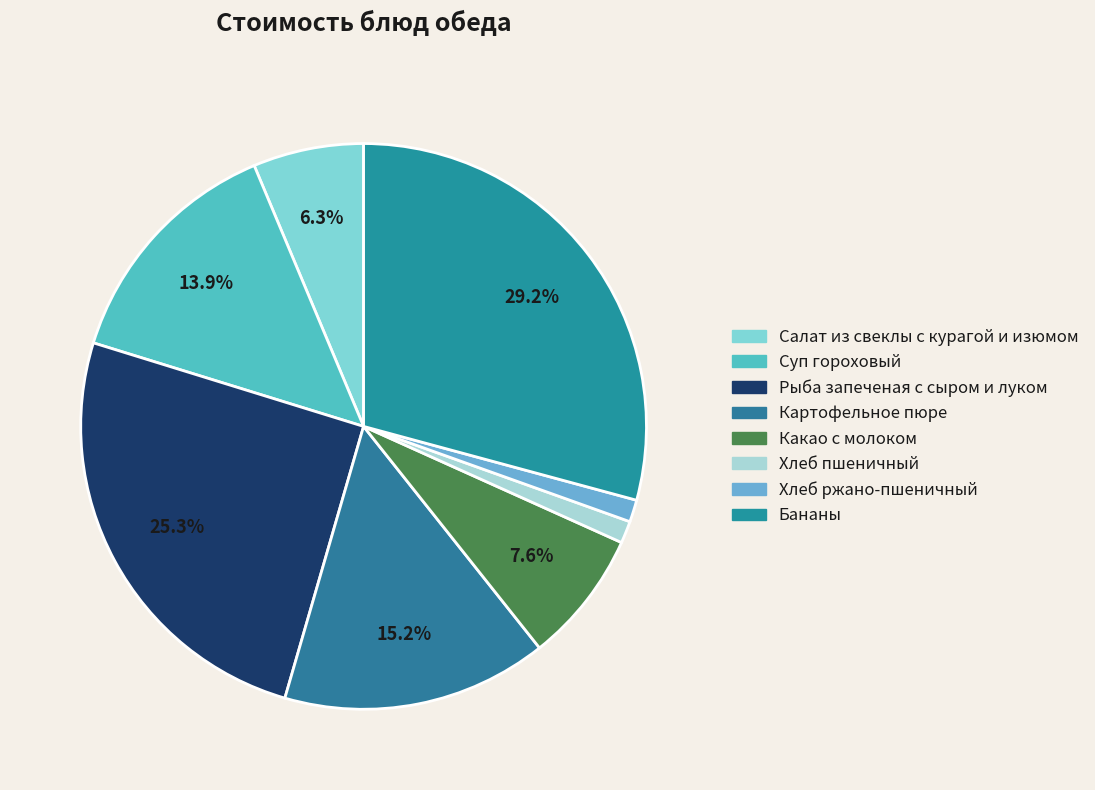

The Рыба запеченая с сыром и луком slice represents 25% of the pie. True or false?

True